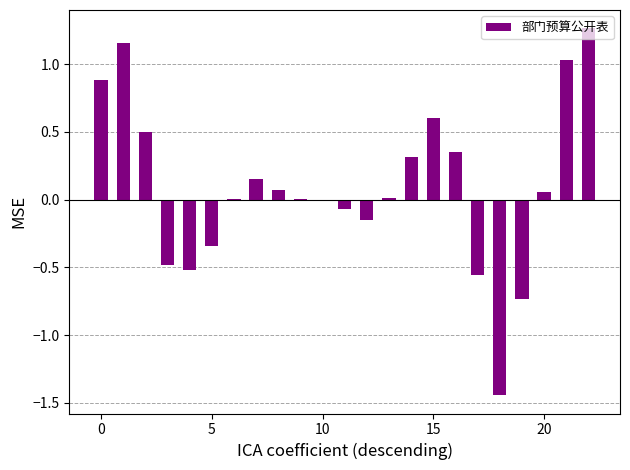

What is the sum of all values?

2.1